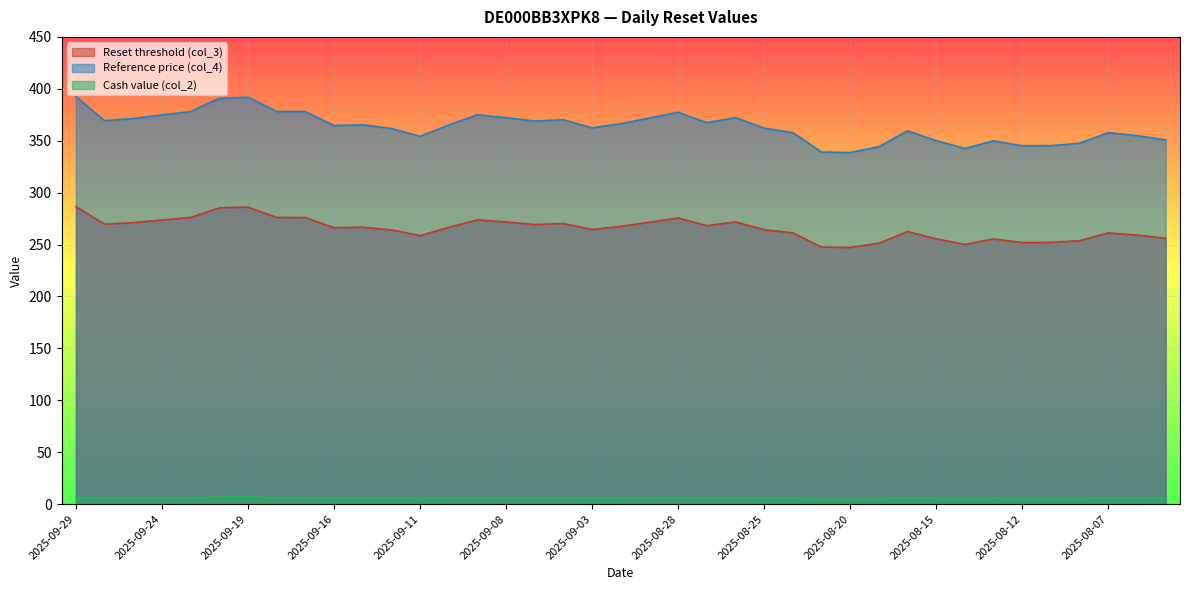

True or false: Reference price (col_4) has a value of 371.4 at 2025-09-25.

True